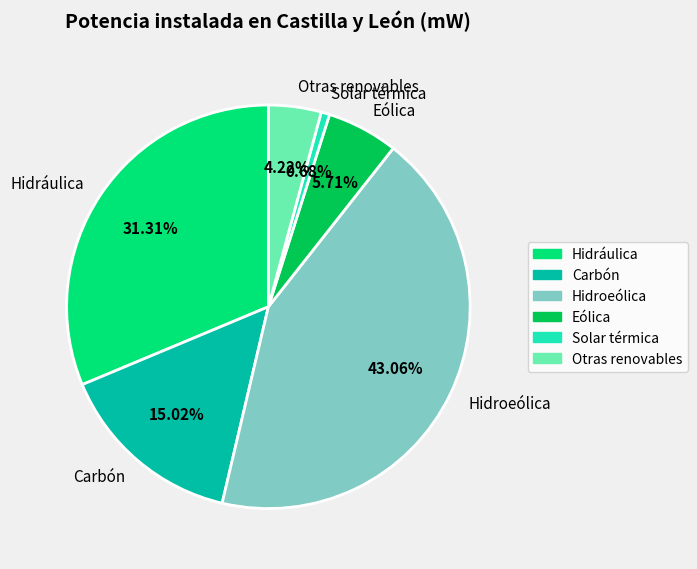

Is it true that Hidráulica is 22% of the pie?

False